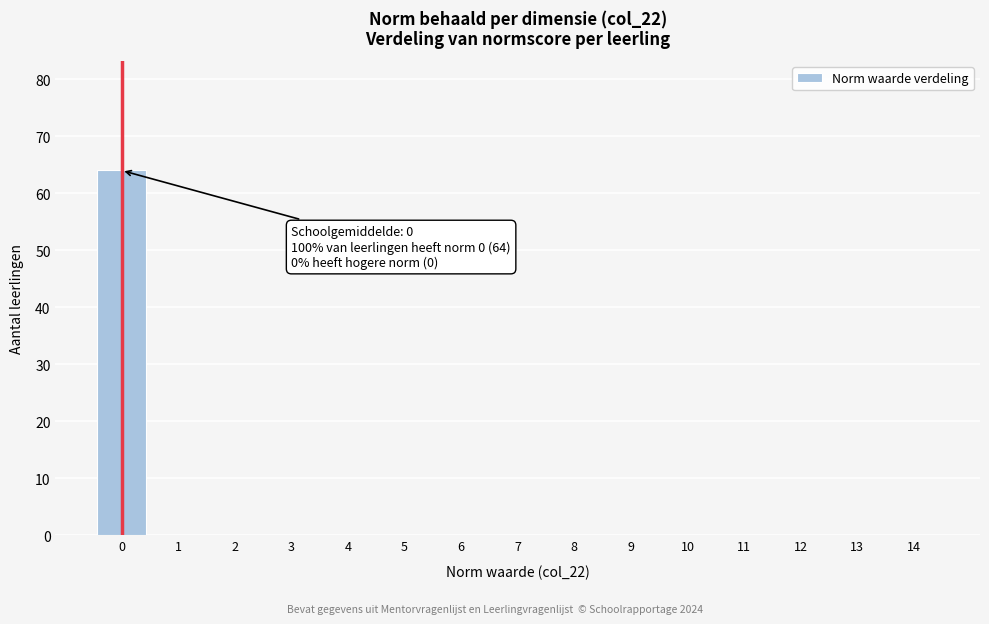

Reading left to right, list all the values displayed in this chart.

0=64	1=0	2=0	3=0	4=0	5=0	6=0	7=0	8=0	9=0	10=0	11=0	12=0	13=0	14=0